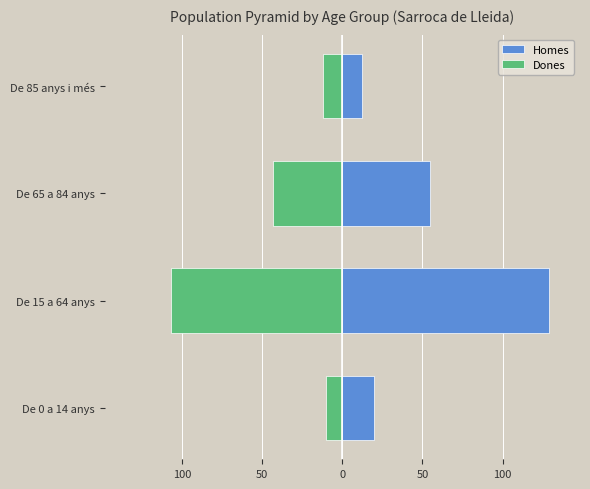

Read the Dones value at De 85 anys i més, to the nearest 5.

-10